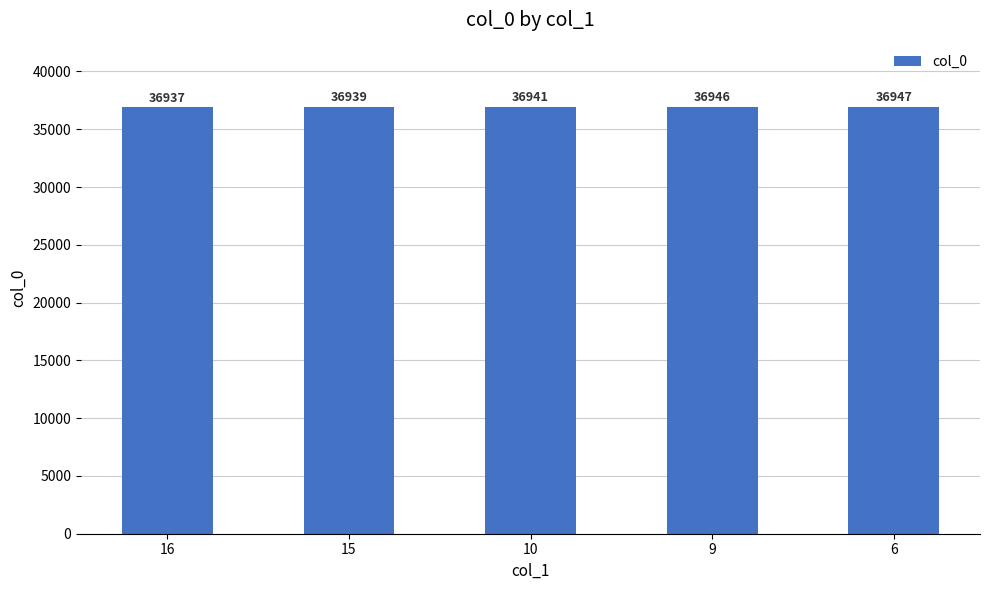

What is the ratio of the value at 6 to the value at 10?

1.0